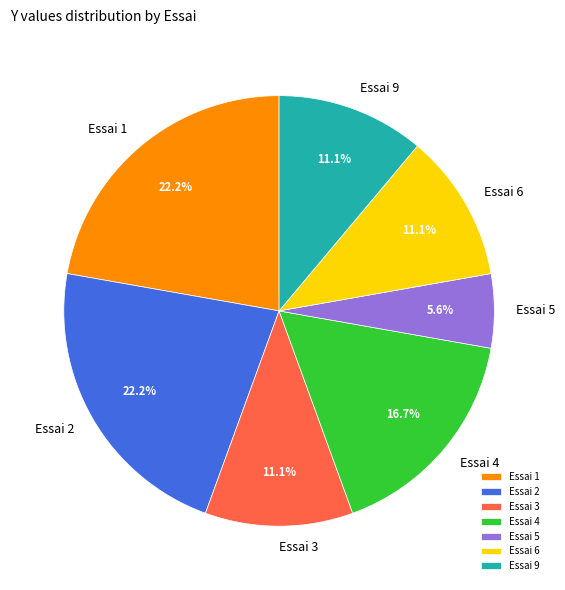

Approximately how many times larger is the value at Essai 5 compared to Essai 2?

0.3